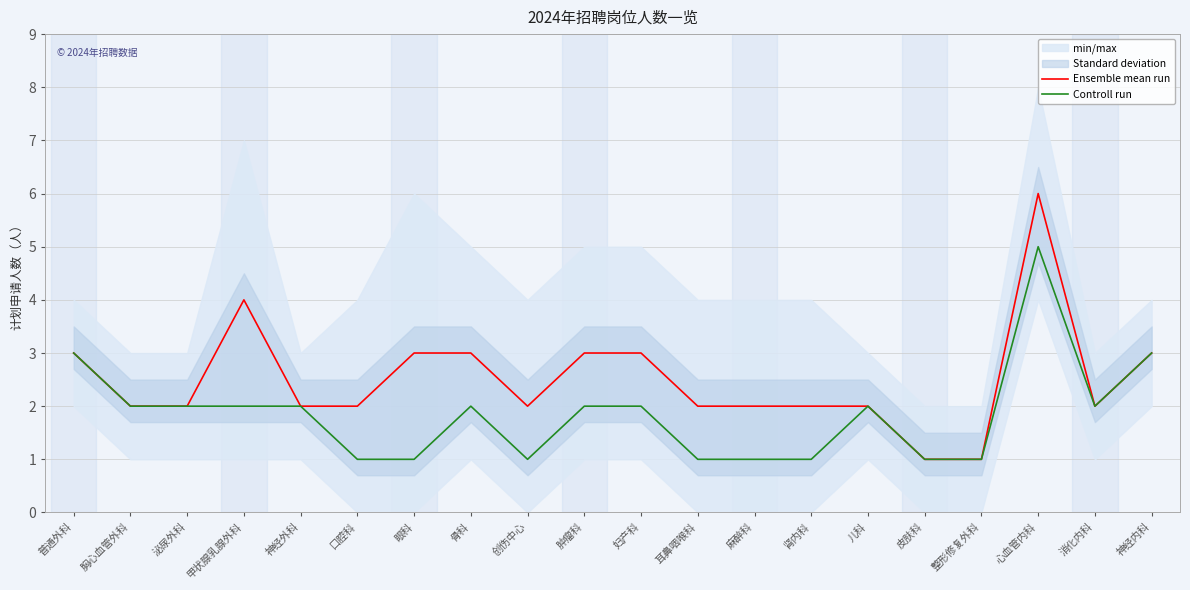

True or false: Controll run and Ensemble mean run cross at least once.

False